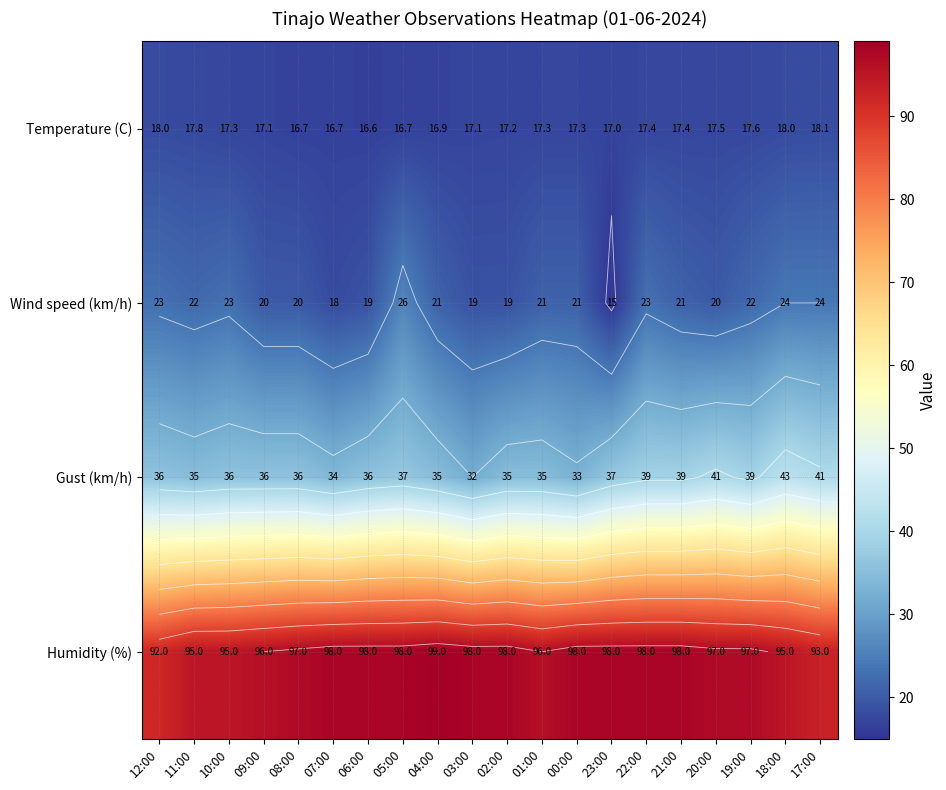

Is the value of Wind speed (km/h) at 17:00 greater than the value of Gust (km/h) at 04:00?

No